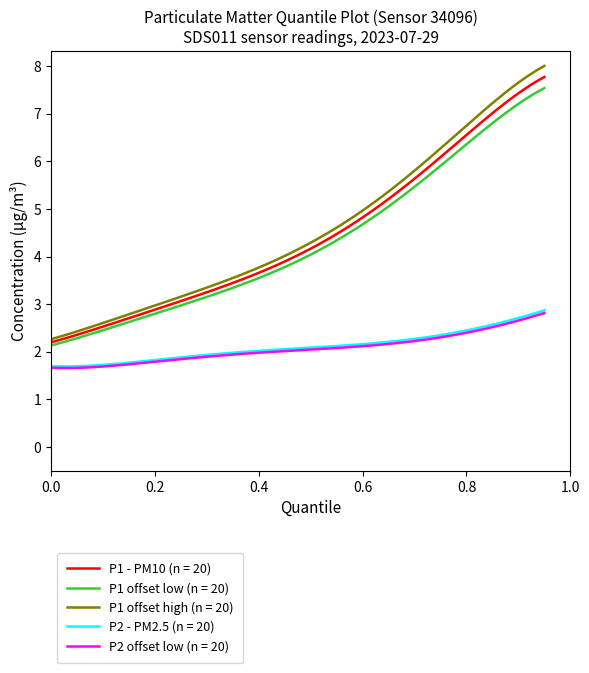

What is the smallest value displayed?

1.7